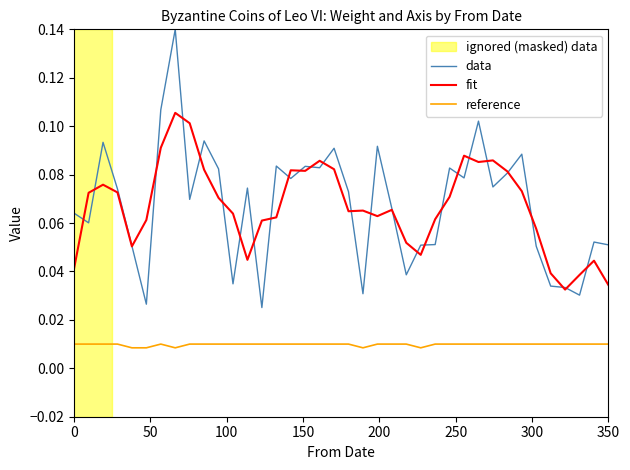

True or false: reference and data cross at least once.

False